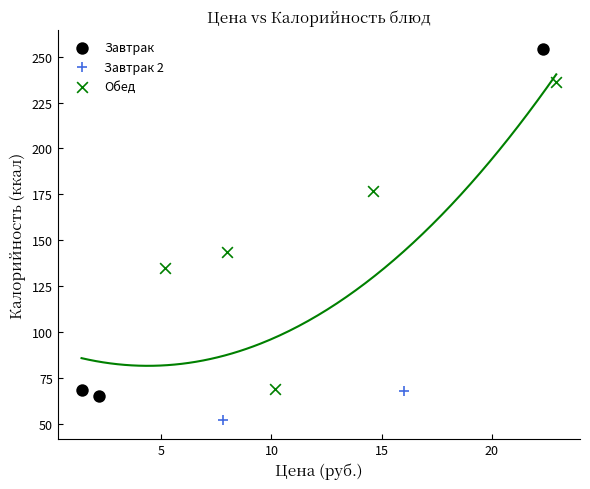

What are all the series names shown in the legend?

Завтрак, Завтрак 2, Обед